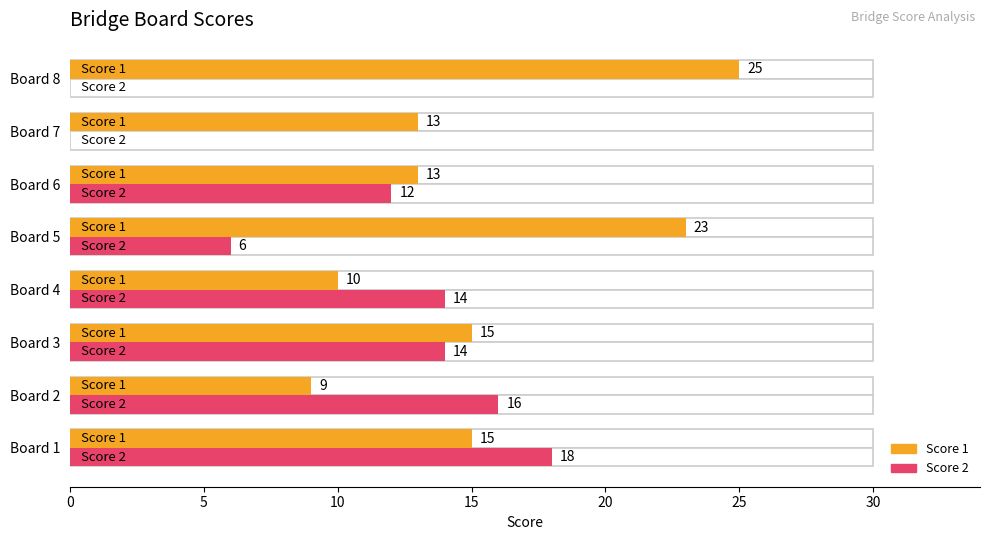

How many bars are there in total?

16